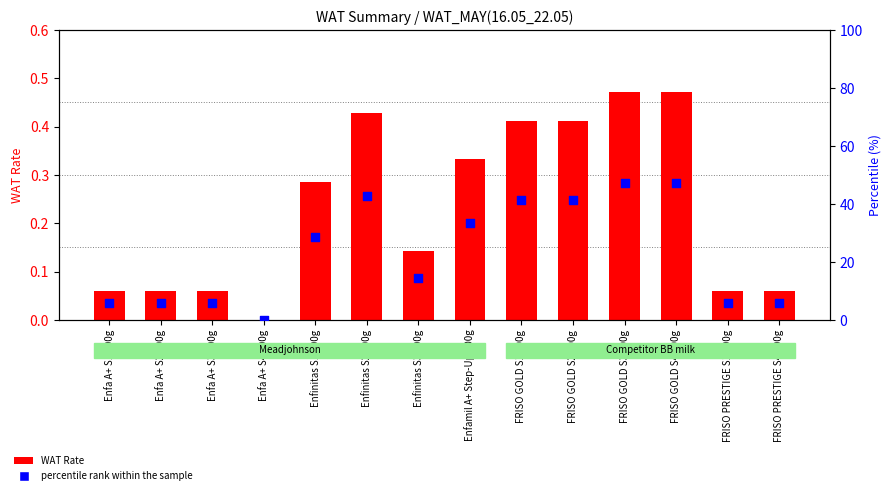

Is the value of WAT Rate at Enfinitas S2 900g greater than the value of percentile rank within the sample at Enfa A+ S2 900g?

No